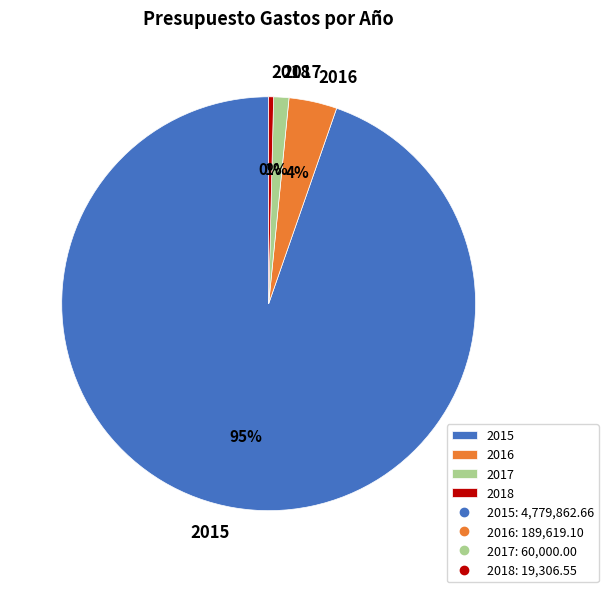

To the nearest percent, what is the combined percentage of 2015 and 2017?

96%